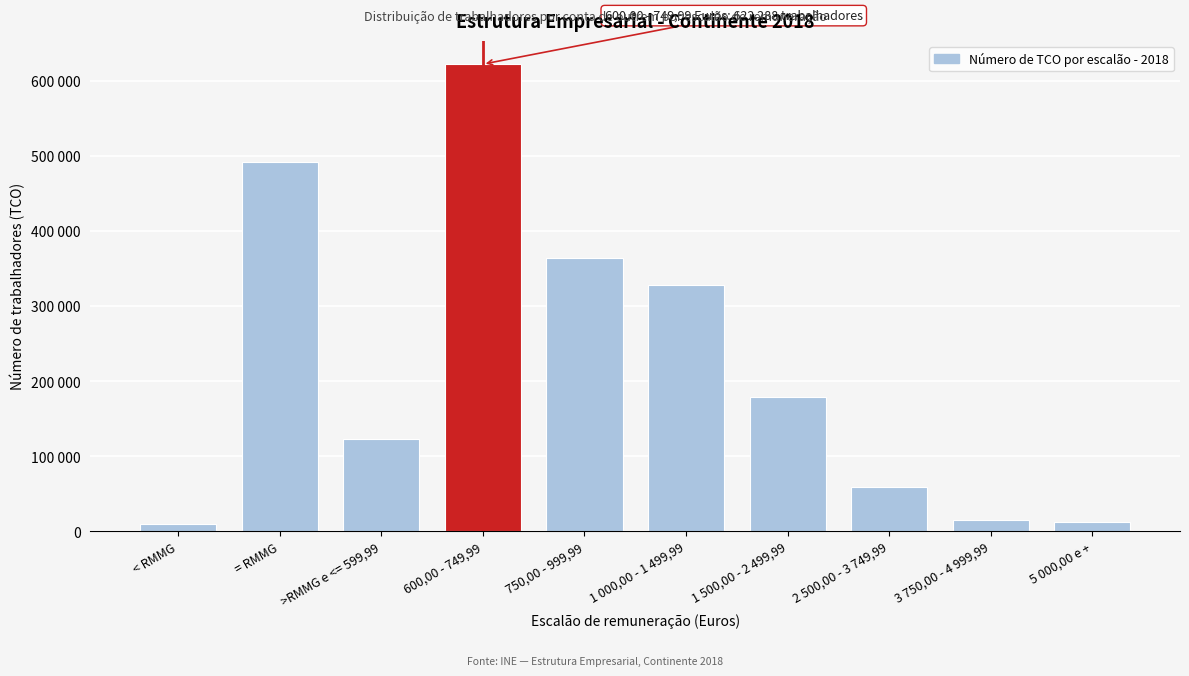

Does the chart contain any negative values?

No